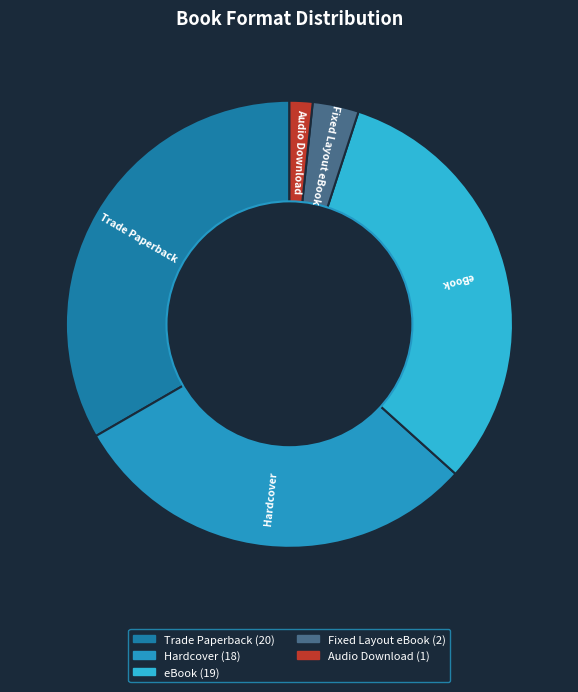

The Audio Download slice represents 2% of the pie. True or false?

True